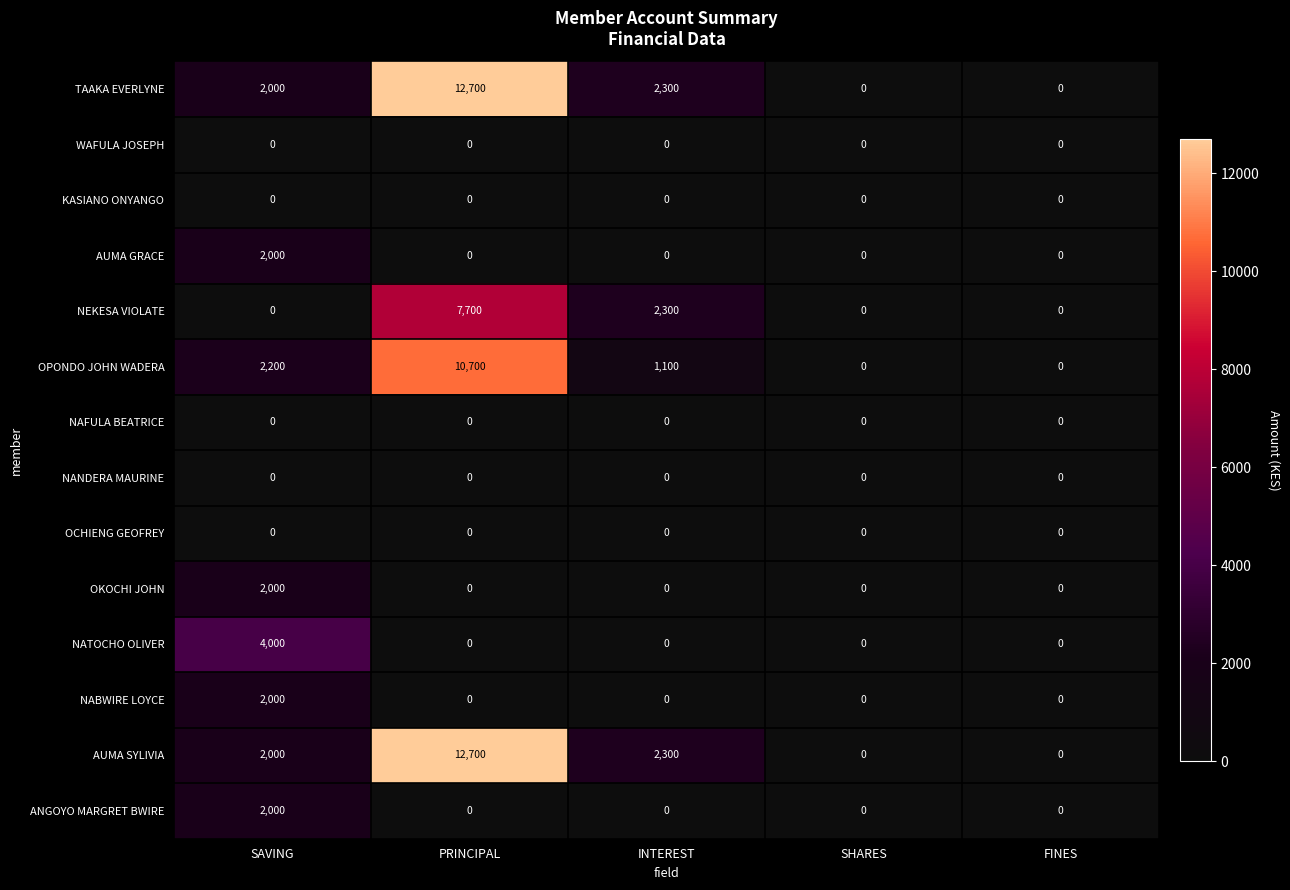

What is the greatest value displayed?

12700